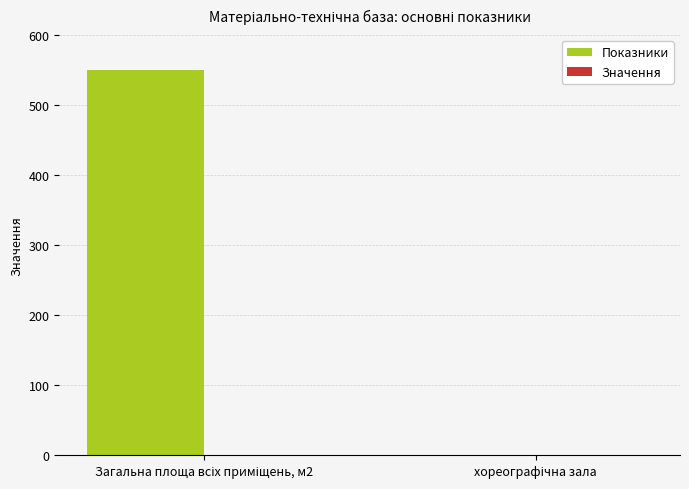

How many groups of bars are there?

2